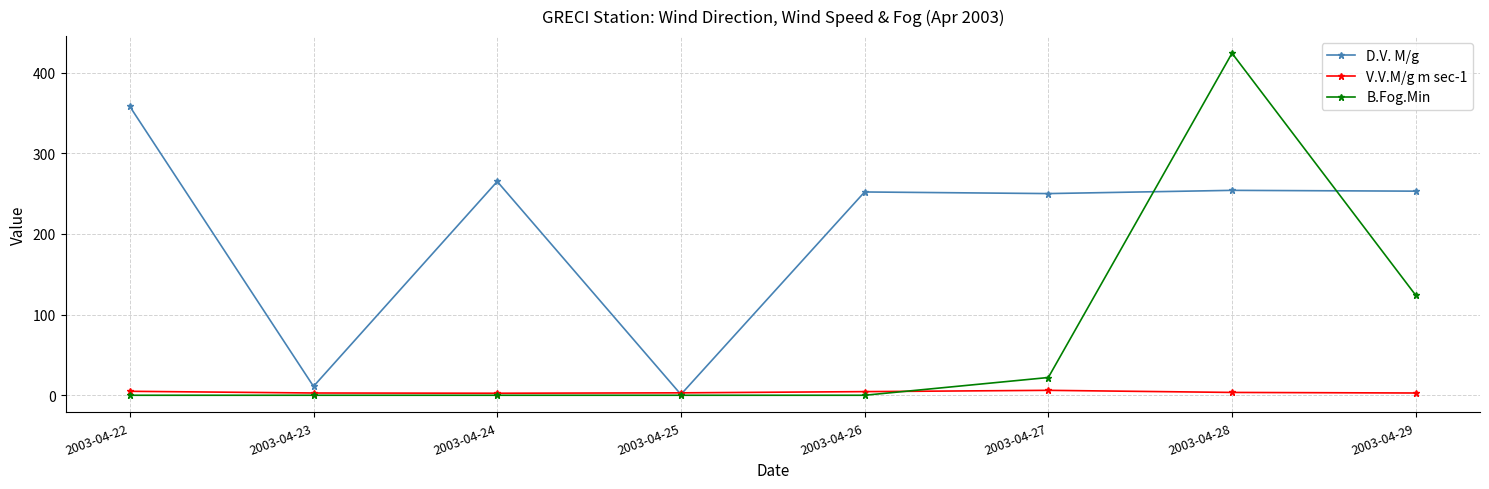

At which category does D.V. M/g reach its first local valley?

2003-04-23